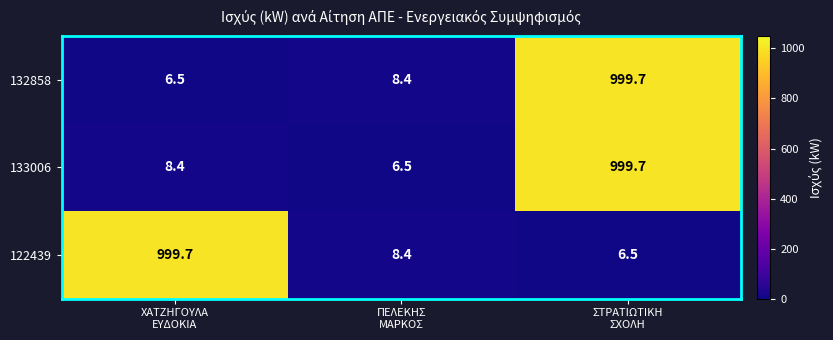

What is the difference between the maximum and minimum values in the 133006 series?

993.2